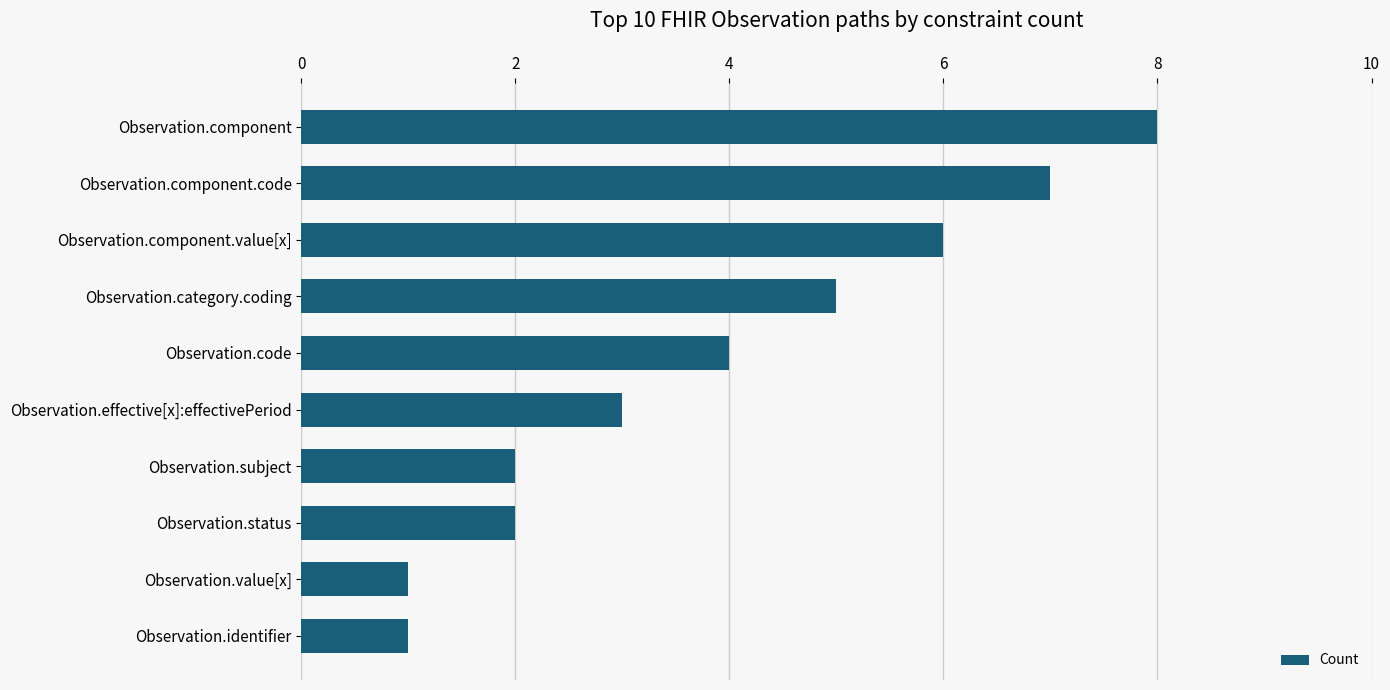

What is the approximate value at Observation.code?

4